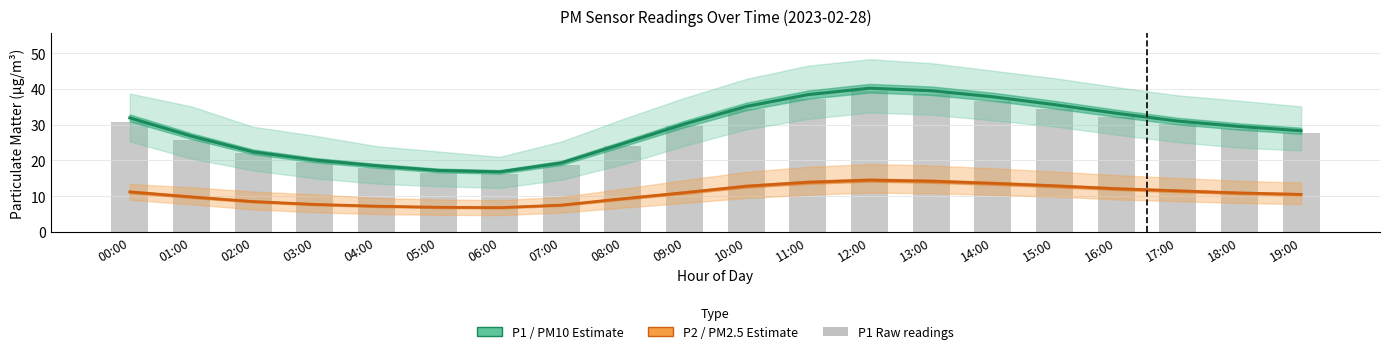

What is the label of the 17th bar from the right?

03:00